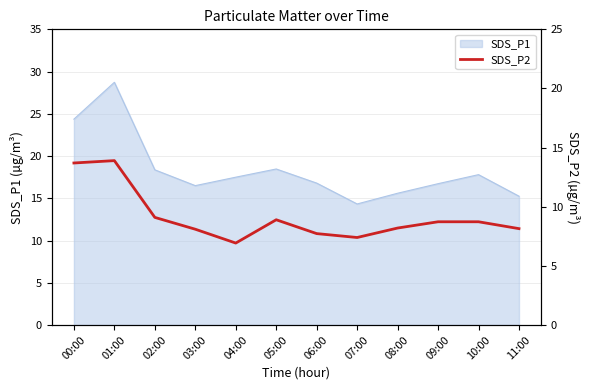

The chart shows a value of 6.1 at 00:00. True or false?

False